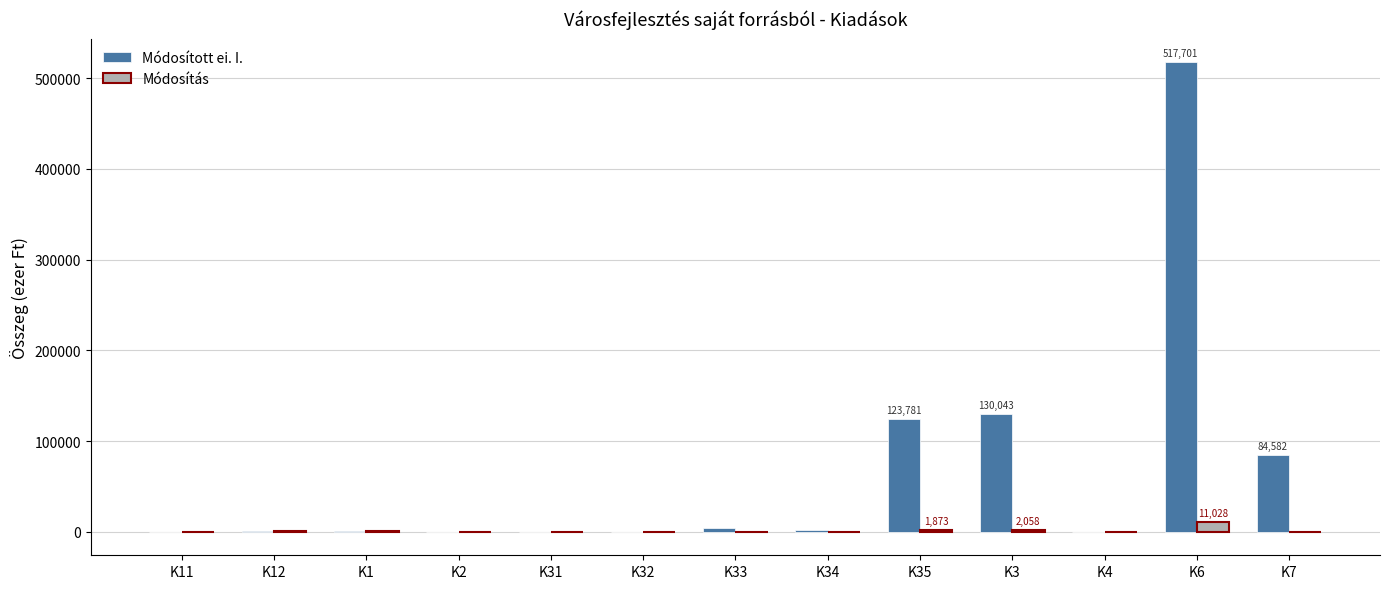

At which category is the sum across all series the highest?

K6